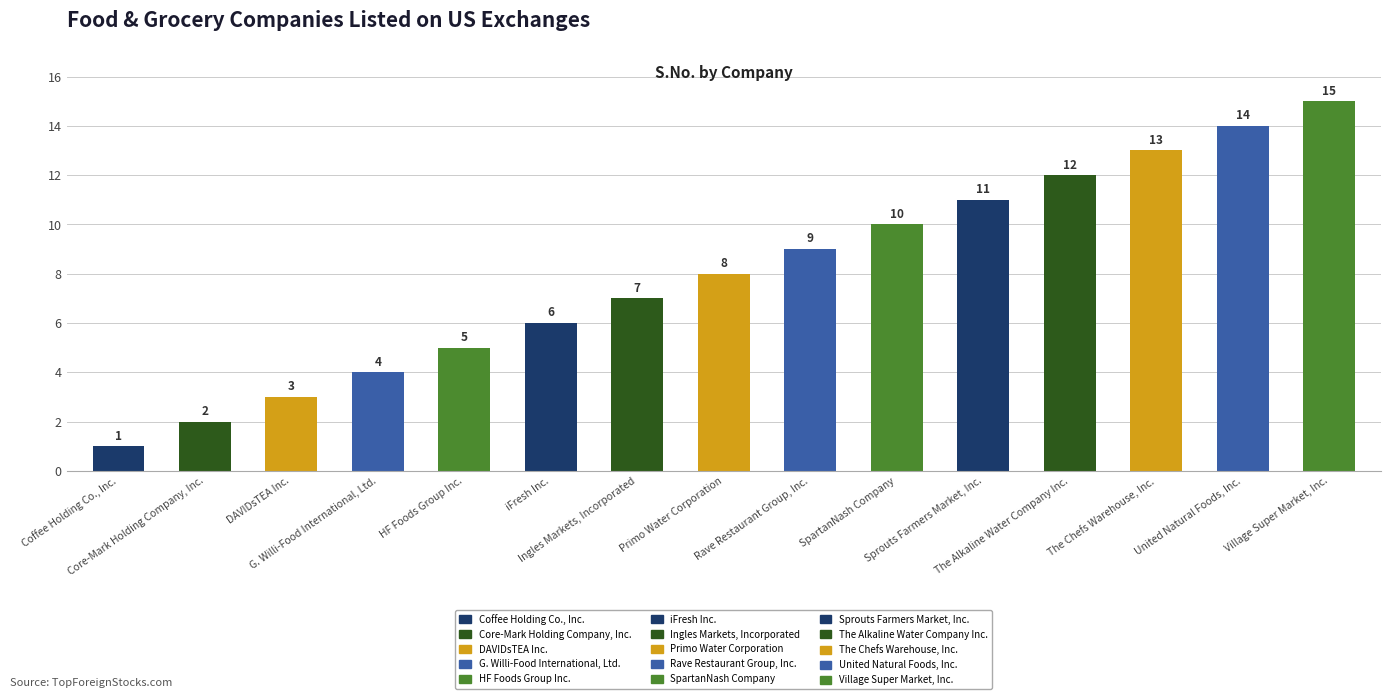

Is it true that the value at The Alkaline Water Company Inc. is 8?

False